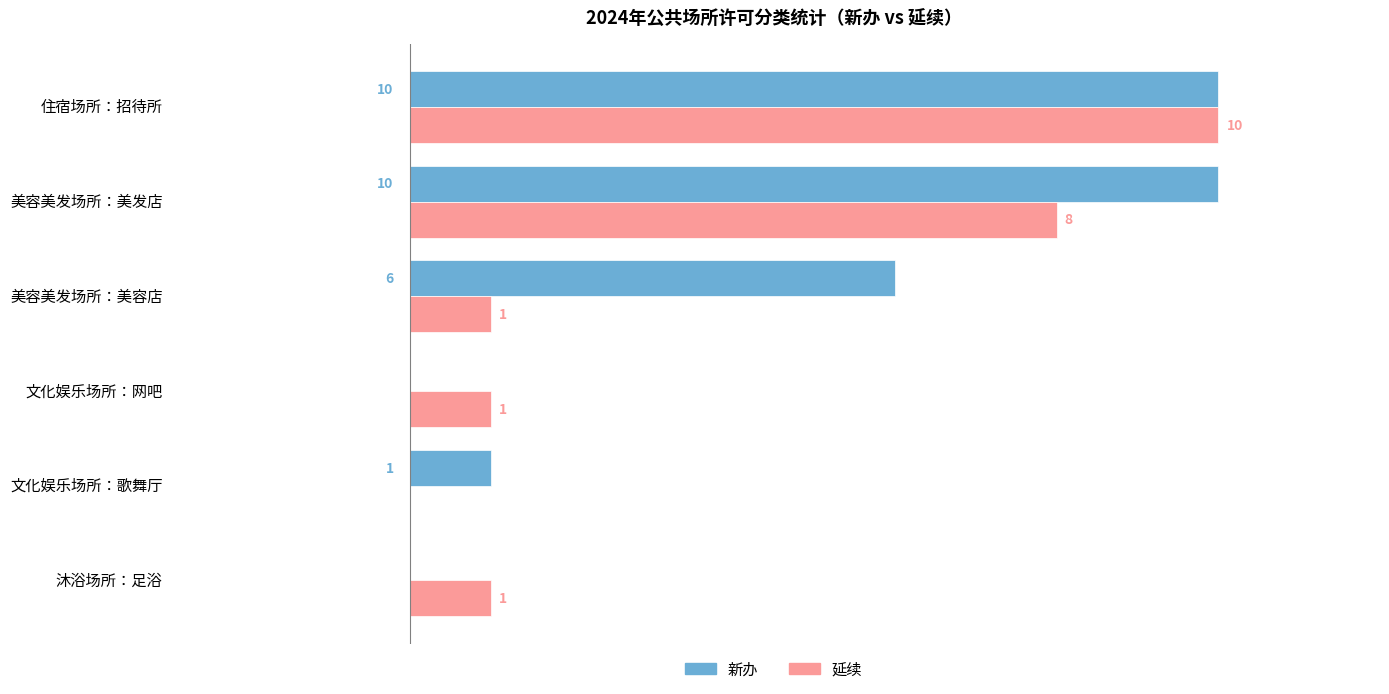

Between 住宿场所：招待所 and 美容美发场所：美容店, which series saw the biggest shift?

延续